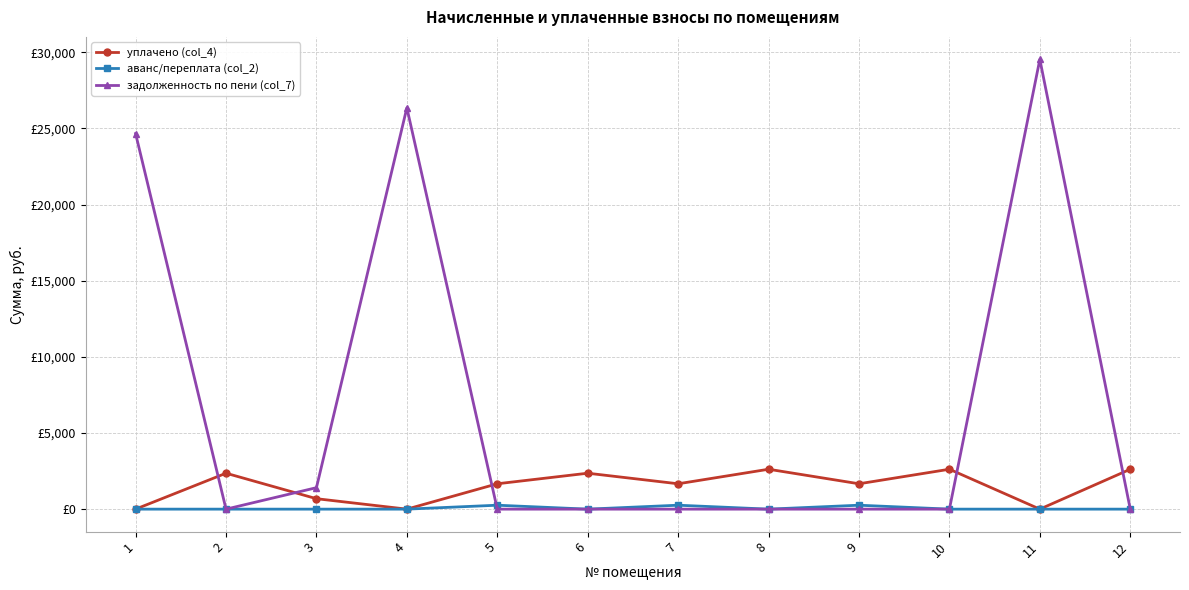

What are all the series names shown in the legend?

уплачено (col_4), аванс/переплата (col_2), задолженность по пени (col_7)